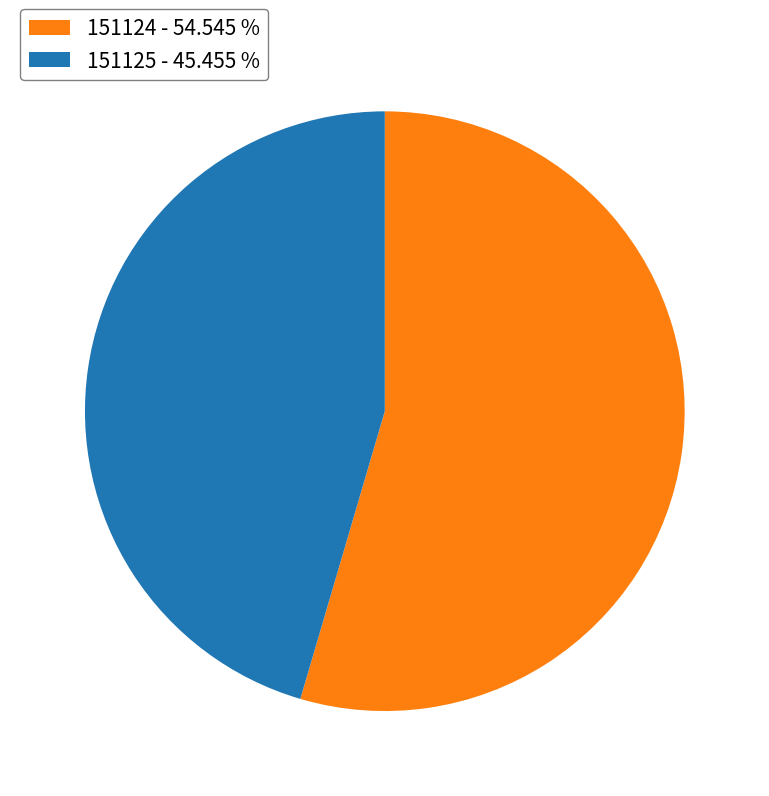

Is there a majority slice in this chart?

Yes